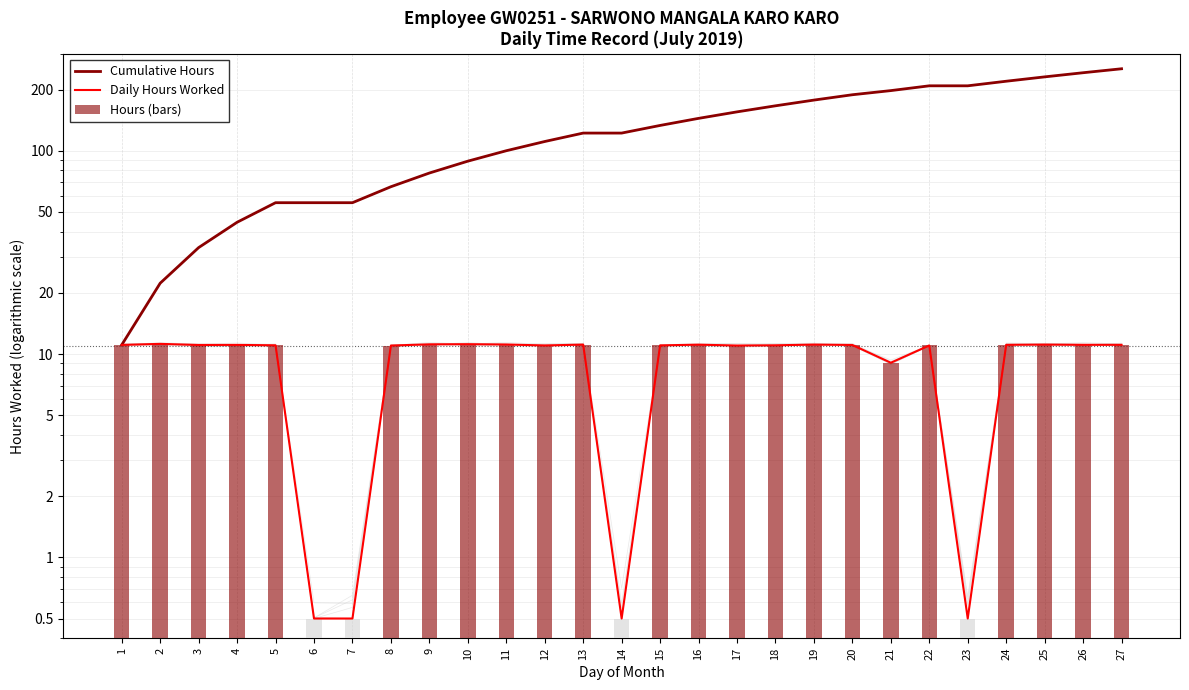

What is the value of the Daily Hours Worked bar at the 25th from the left?

11.1